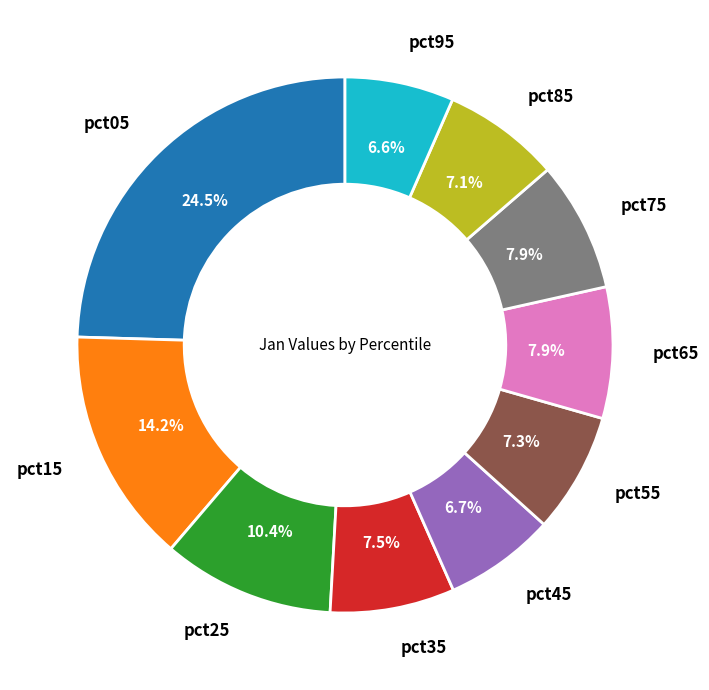

To the nearest percent, what percentage of the pie is pct75?

8%